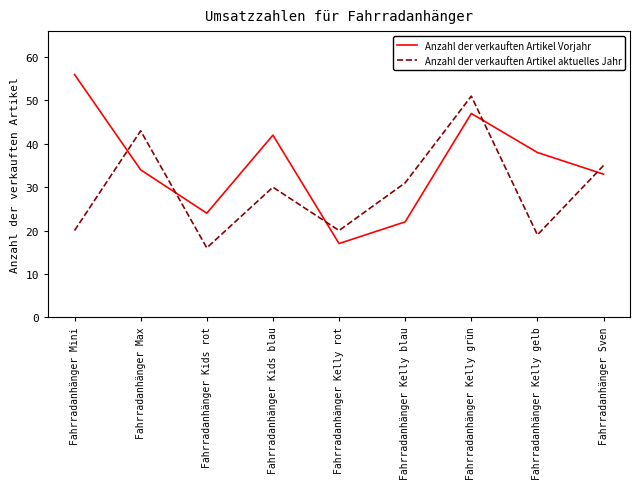

Is the value of Anzahl der verkauften Artikel aktuelles Jahr at Fahrradanhänger Kids blau greater than the value of Anzahl der verkauften Artikel Vorjahr at Fahrradanhänger Max?

No